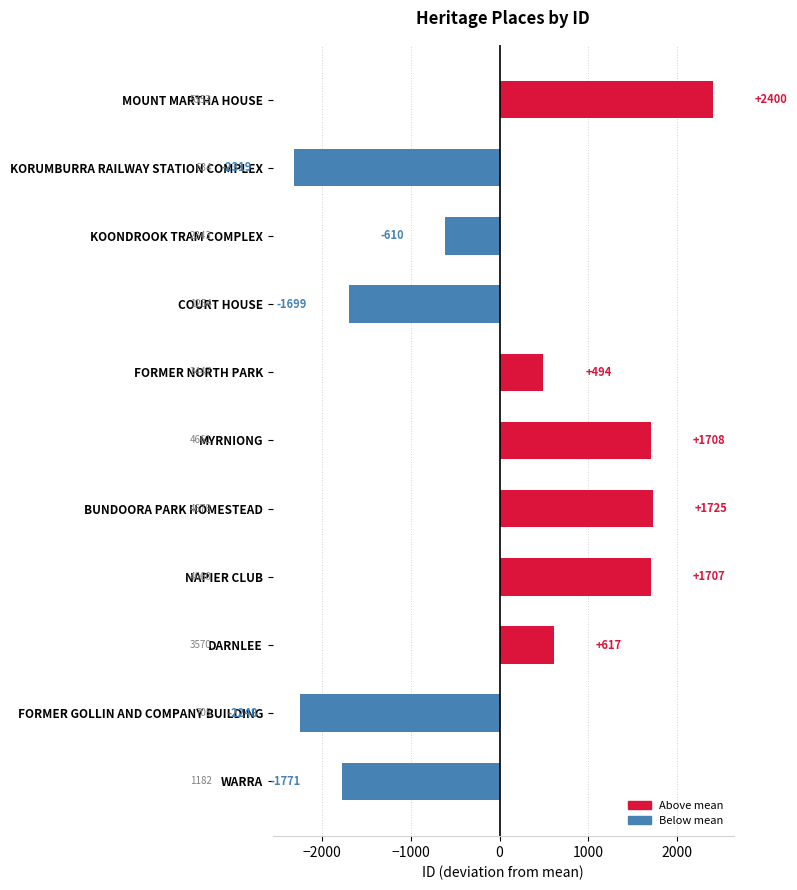

How many data points are less than 493?

5